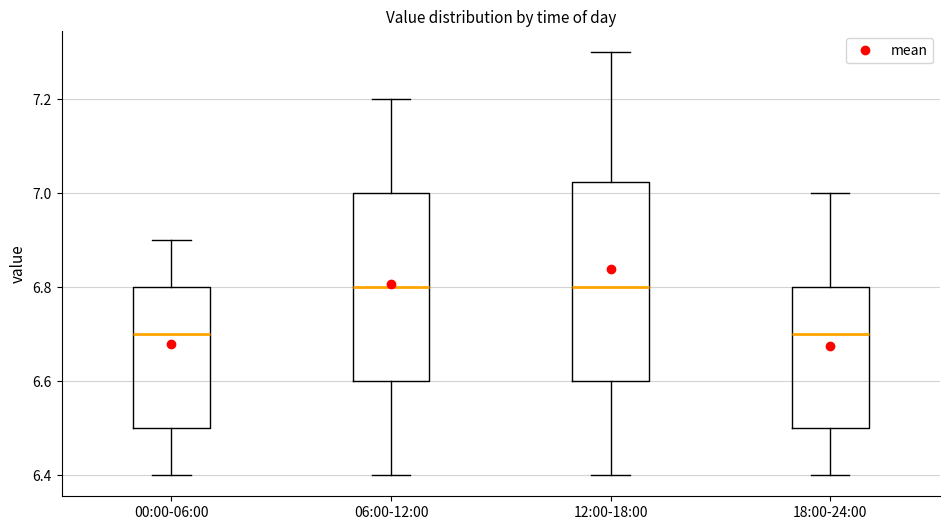

Reading left to right, transcribe this box plot: for each box, give where its median line is, the range the box spans, and where its two whiskers end, as read against the y-axis. The values are not printed on the chart, so give them approximately, as read against the axis.

00:00-06:00: median 6.70, box 6.50 to 6.80, whiskers 6.40 to 6.90
06:00-12:00: median 6.80, box 6.60 to 7.00, whiskers 6.40 to 7.20
12:00-18:00: median 6.80, box 6.60 to 7.02, whiskers 6.40 to 7.30
18:00-24:00: median 6.70, box 6.50 to 6.80, whiskers 6.40 to 7.00